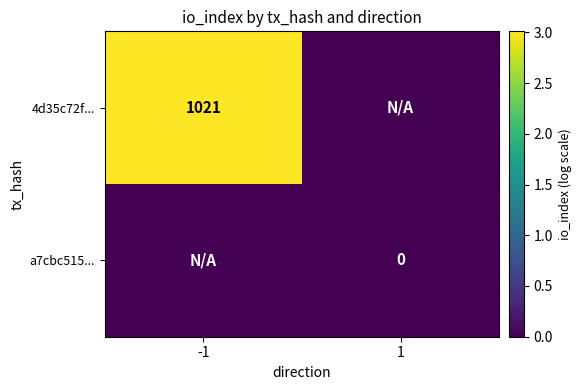

Which has a higher value, -1 or 1?

-1